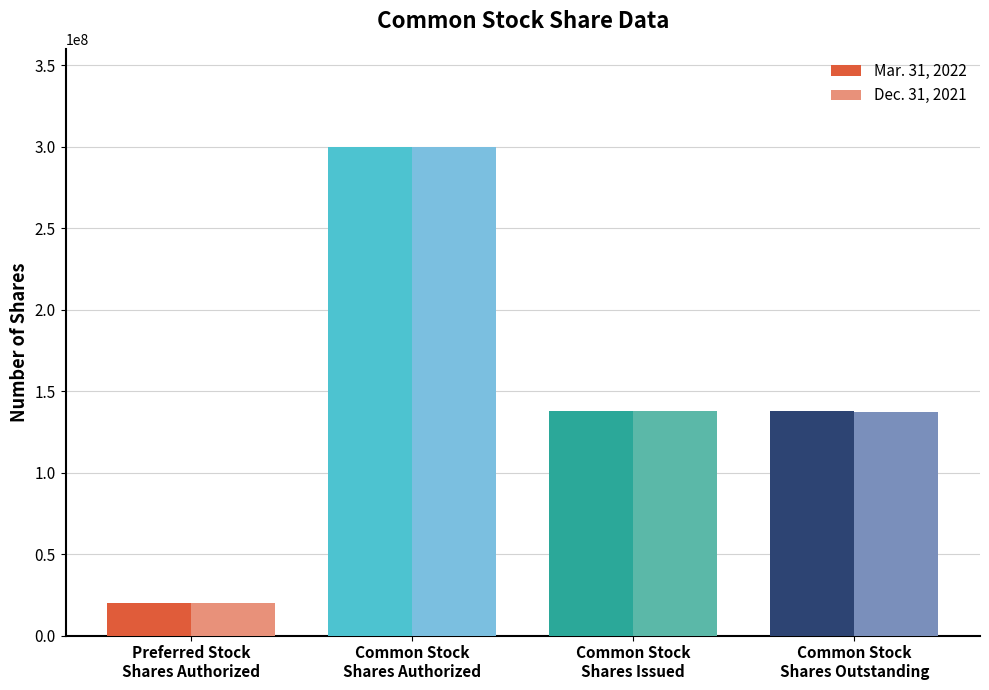

How many groups of bars are there?

4